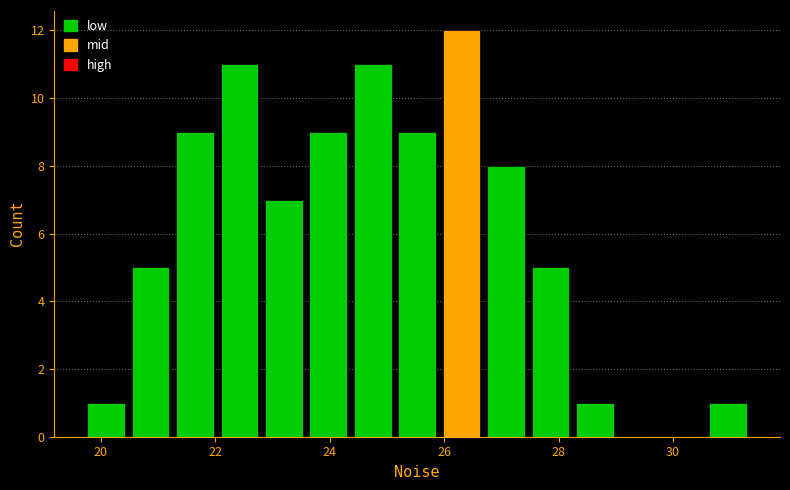

Read against the x-axis, roughly where is the centre of the tallest bar?

26.4